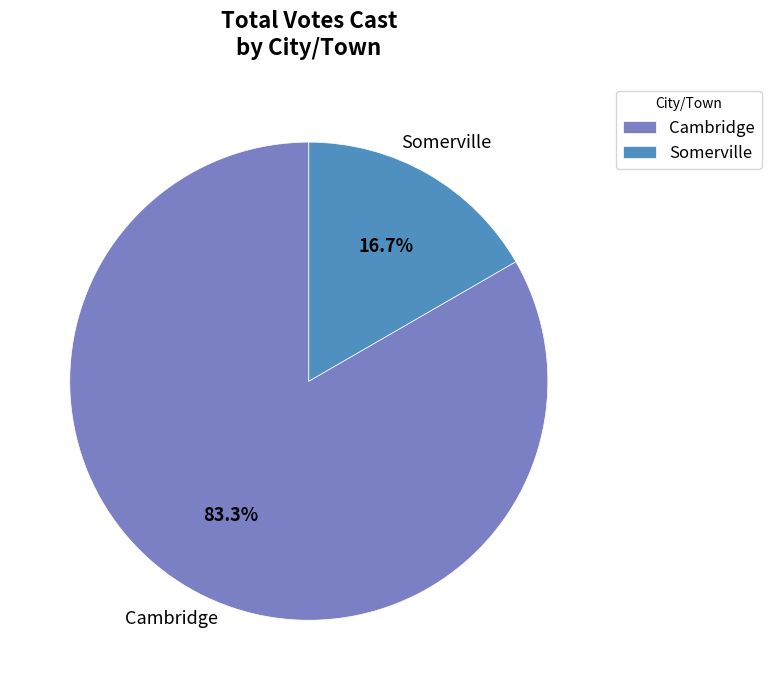

Does any single category account for the majority?

Yes